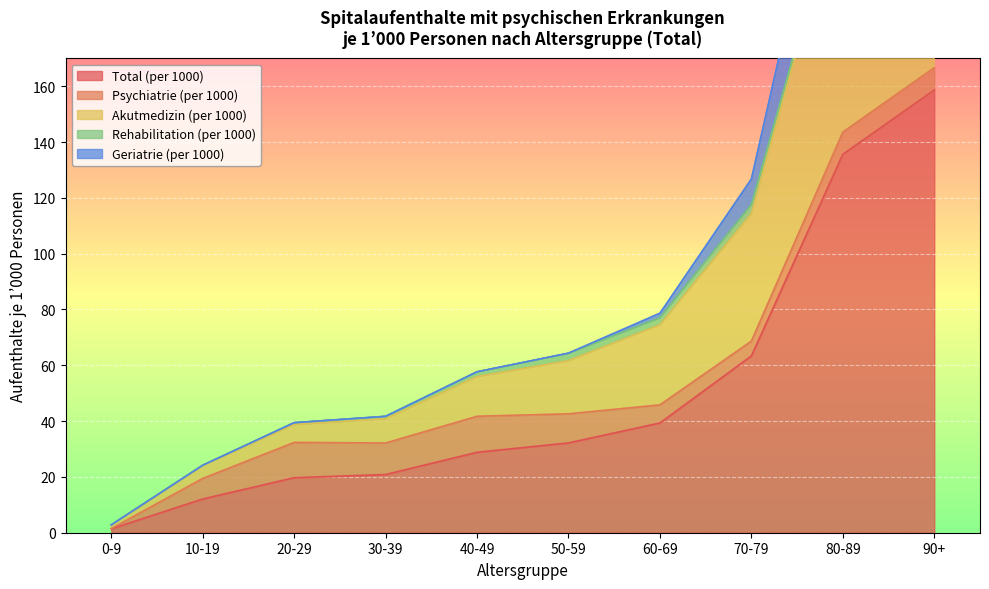

In Rehabilitation (per 1000), how many points are lower than both neighbors (excluding endpoints)?

2